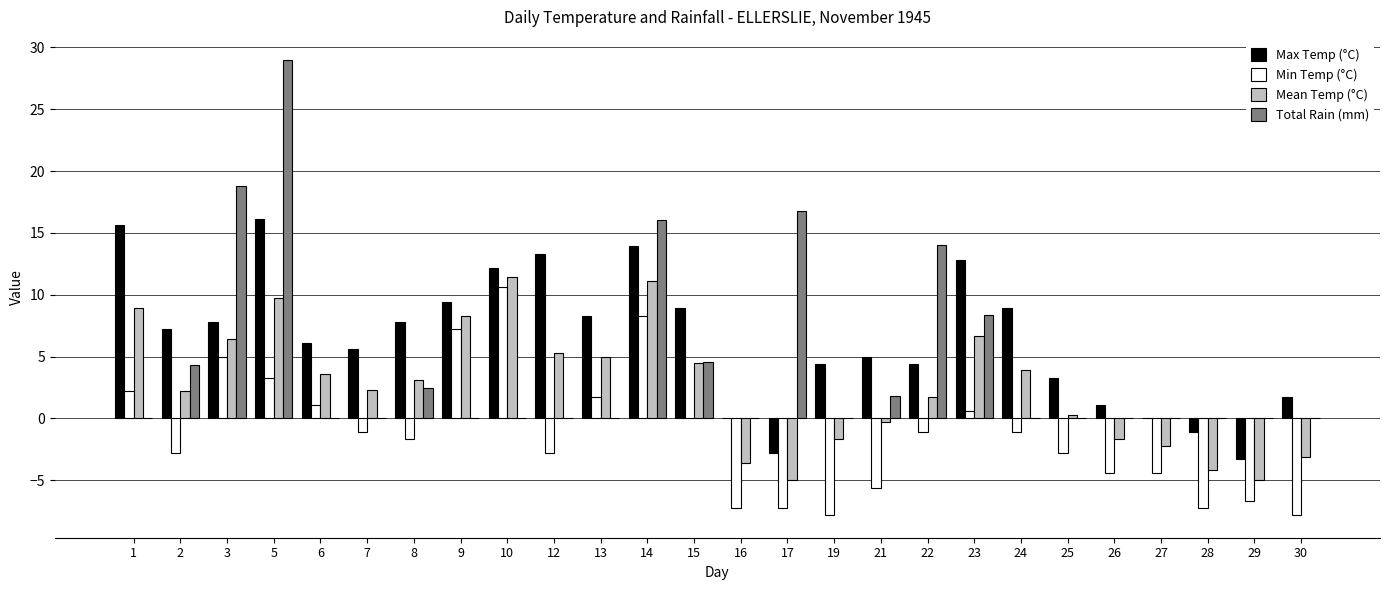

What is the total value across all series at 5?

58.1